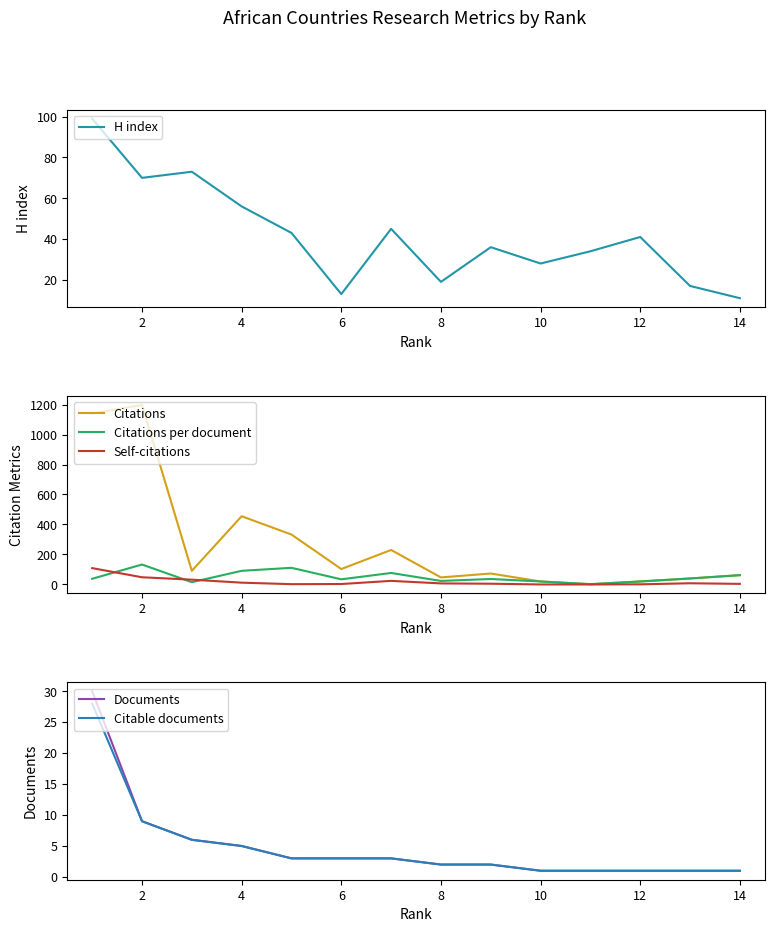

True or false: Citable documents and Citations intersect in this chart.

False